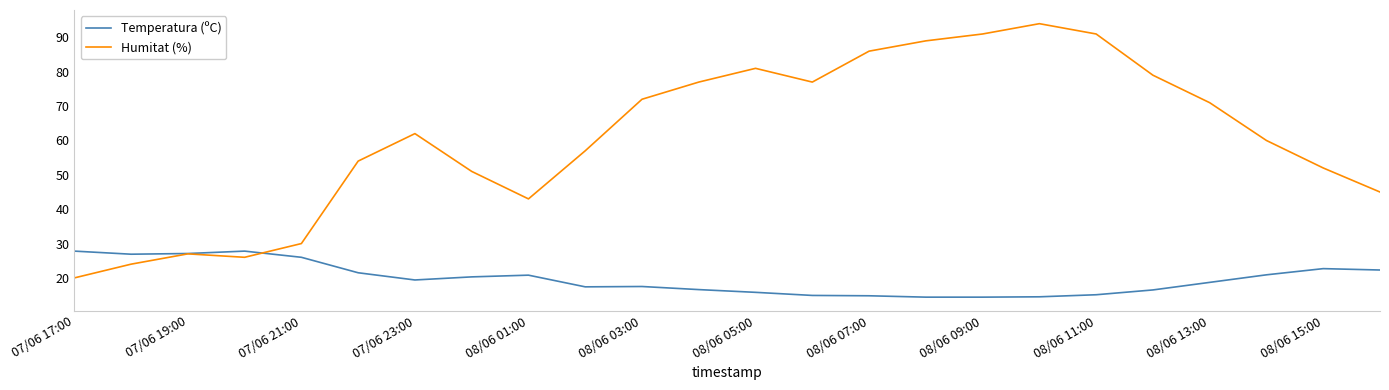

What is the lowest value of the Humitat (%) series?

20.0